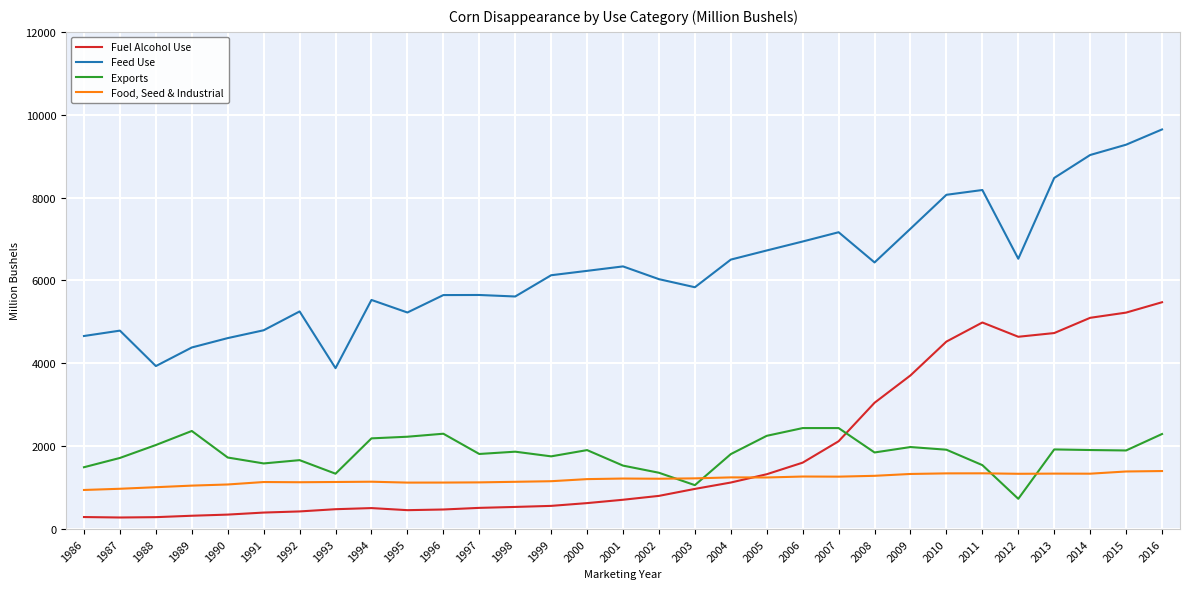

Rank the series at 1993 from highest to lowest value.

Feed Use, Exports, Food, Seed & Industrial, Fuel Alcohol Use